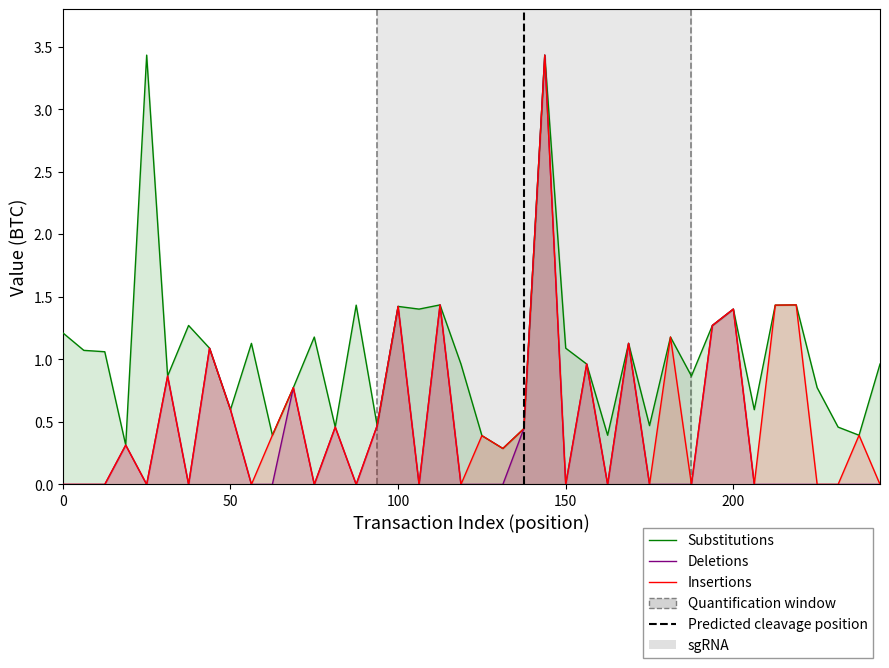

Reading left to right, list all the values displayed in this chart.

Substitutions: 1.2	1.1	1.1	0.3	3.4	0.9	1.3	1.1	0.6	1.1	0.4	0.8	1.2	0.5	1.4	0.5	1.4	1.4	1.4	1.0	0.4	0.3	0.4	3.4	1.1	1.0	0.4	1.1	0.5	1.2	0.9	1.3	1.4	0.6	1.4	1.4	0.8	0.5	0.4	1.0
Deletions: 0.0	0.0	0.0	0.3	0.0	0.9	0.0	1.1	0.6	0.0	0.0	0.8	0.0	0.5	0.0	0.5	1.4	0.0	1.4	0.0	0.0	0.0	0.4	3.4	0.0	1.0	0.0	1.1	0.0	0.0	0.0	1.3	1.4	0.0	0.0	0.0	0.0	0.0	0.0	0.0
Insertions: 0.0	0.0	0.0	0.3	0.0	0.9	0.0	1.1	0.6	0.0	0.4	0.8	0.0	0.5	0.0	0.5	1.4	0.0	1.4	0.0	0.4	0.3	0.4	3.4	0.0	1.0	0.0	1.1	0.0	1.2	0.0	1.3	1.4	0.0	1.4	1.4	0.0	0.0	0.4	0.0